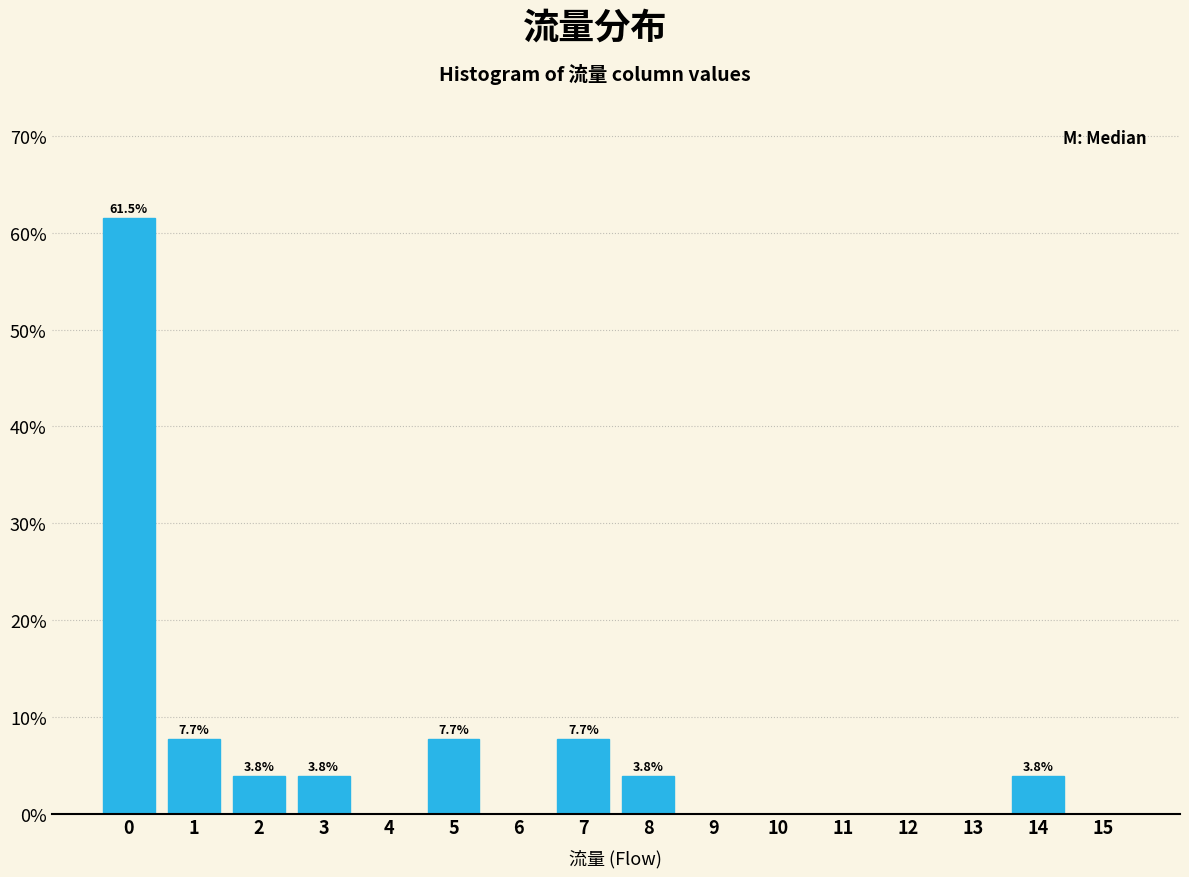

Reading right to left, transcribe all the data shown in this chart.

15=0.0	14=3.8	13=0.0	12=0.0	11=0.0	10=0.0	9=0.0	8=3.8	7=7.7	6=0.0	5=7.7	4=0.0	3=3.8	2=3.8	1=7.7	0=61.5